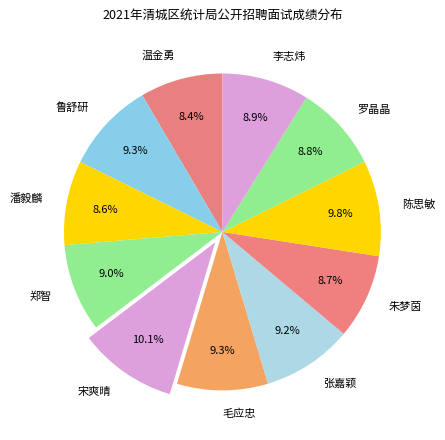

What percentage is the 张嘉颖 slice, to the nearest percent?

9%